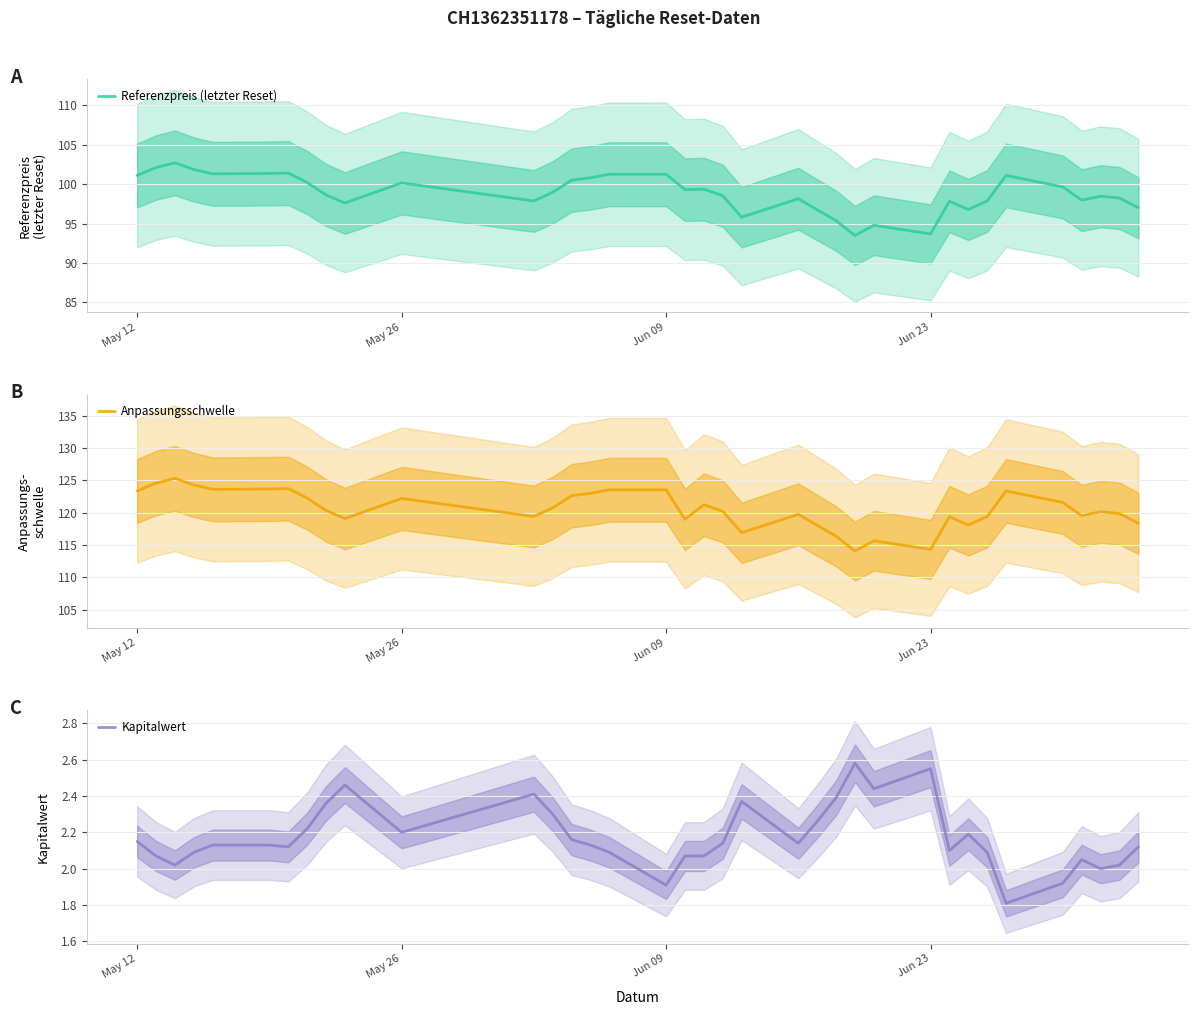

Reading left to right, list all the values displayed in this chart.

Referenzpreis (letzter Reset): 101.1	102.1	102.7	101.8	101.3	101.3	101.4	100.2	98.6	97.6	100.2	97.9	99.0	100.5	100.8	101.2	101.2	99.3	99.4	98.5	95.8	98.1	96.7	95.4	93.5	94.8	93.7	97.8	96.8	97.9	101.1	99.6	98.0	98.5	98.2	97.0
Anpassungsschwelle: 123.3	124.6	125.3	124.3	123.6	123.6	123.7	122.2	120.3	119.1	122.2	119.4	120.7	122.6	123.0	123.5	123.5	118.9	121.2	120.2	116.9	119.7	118.0	116.3	114.0	115.6	114.3	119.3	118.1	119.4	123.3	121.6	119.5	120.1	119.9	118.3
Kapitalwert: 2.1	2.1	2.0	2.1	2.1	2.1	2.1	2.2	2.4	2.5	2.2	2.4	2.3	2.2	2.1	2.1	1.9	2.1	2.1	2.1	2.4	2.1	2.3	2.4	2.6	2.4	2.5	2.1	2.2	2.1	1.8	1.9	2.0	2.0	2.0	2.1